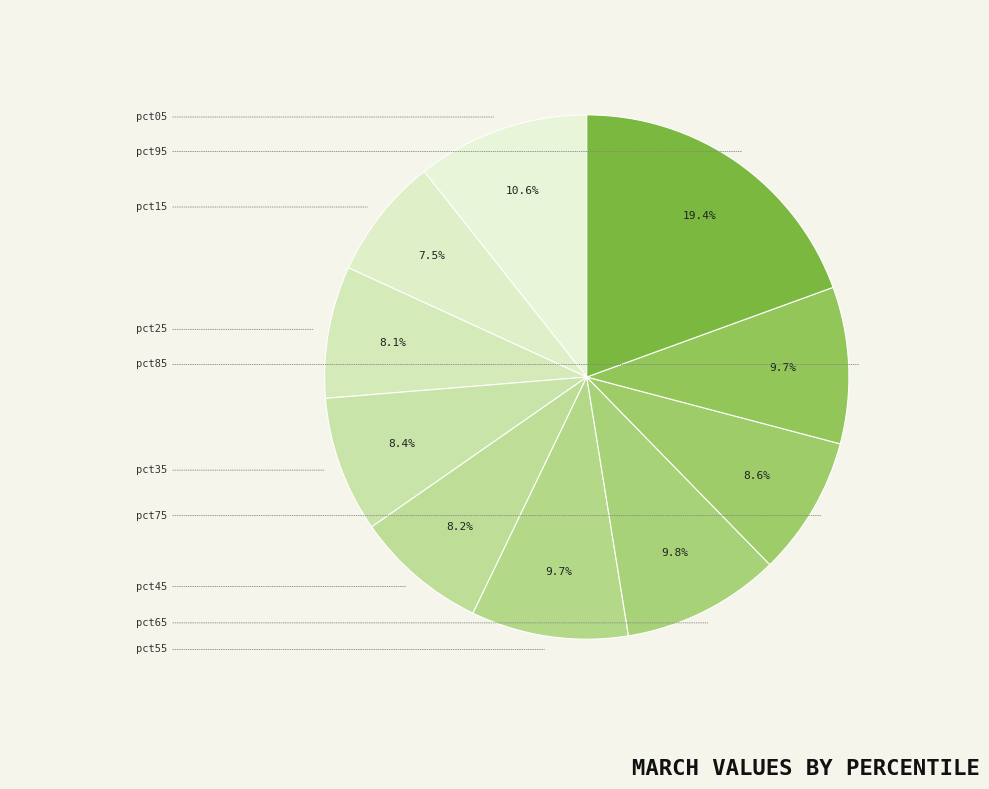

To the nearest percent, what is the average slice percentage?

10%